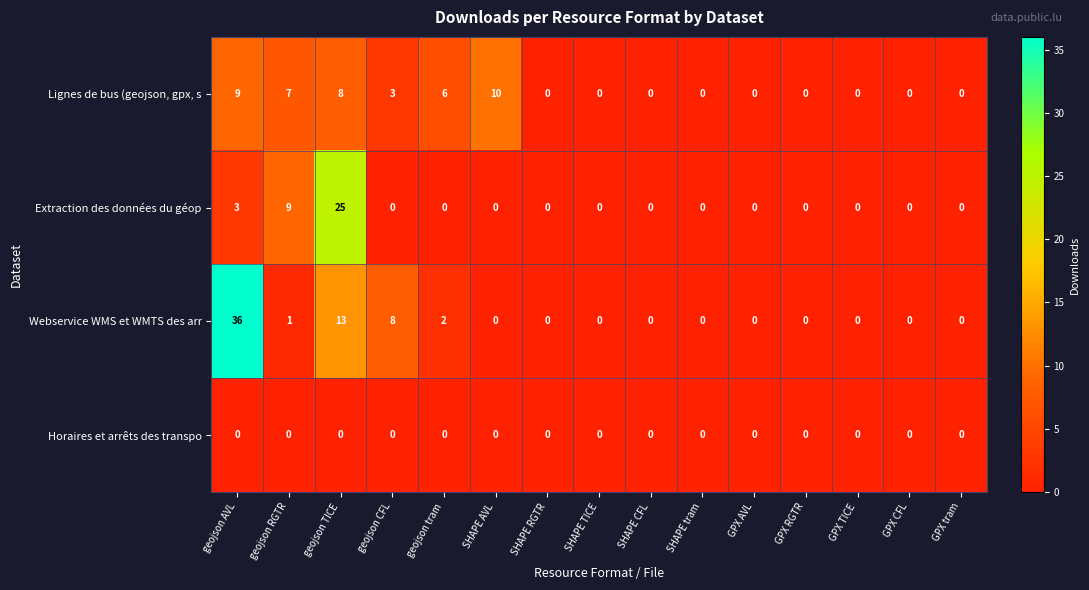

Count the number of categories in the chart.

15